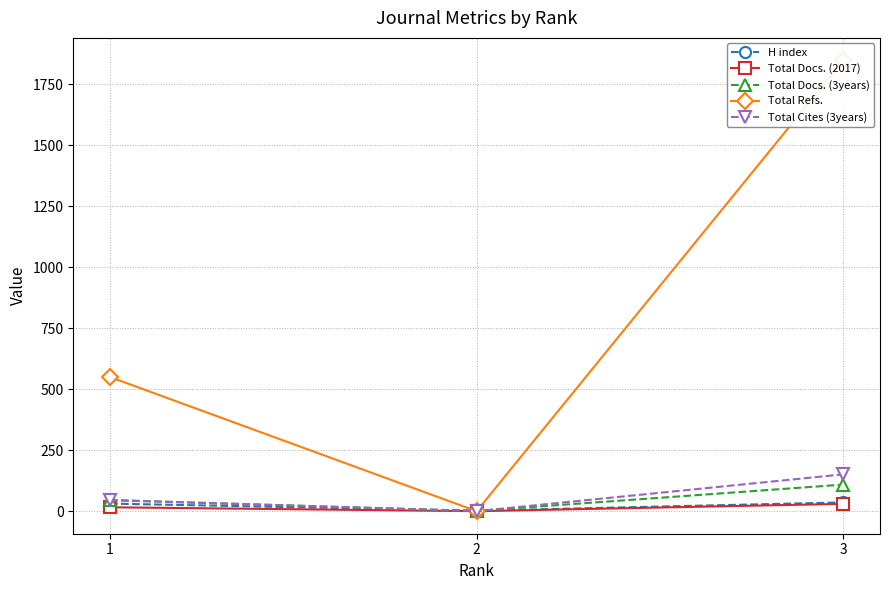

What is the value of the Total Docs. (3years) point at the 1st from the left?

45